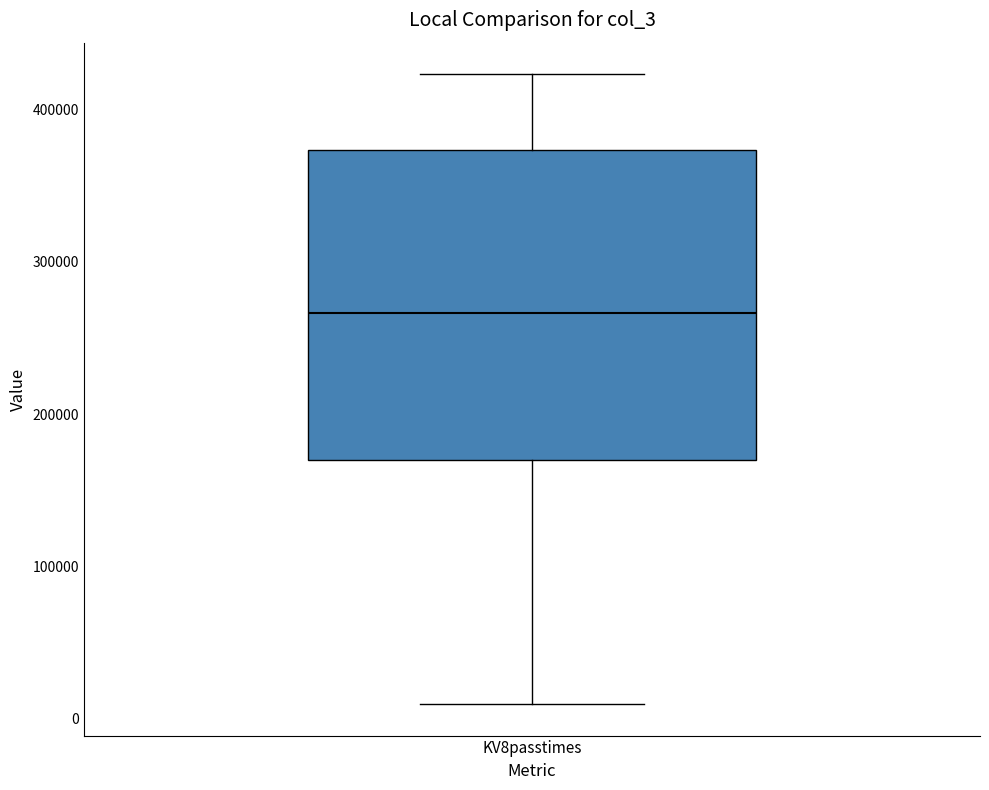

Transcribe this box plot: give where the median line is, the range the box spans, and where the two whiskers end, as read against the y-axis. The values are not printed on the chart, so give them approximately, as read against the axis.

median 270000, box 170000 to 370000, whiskers 10000 to 420000